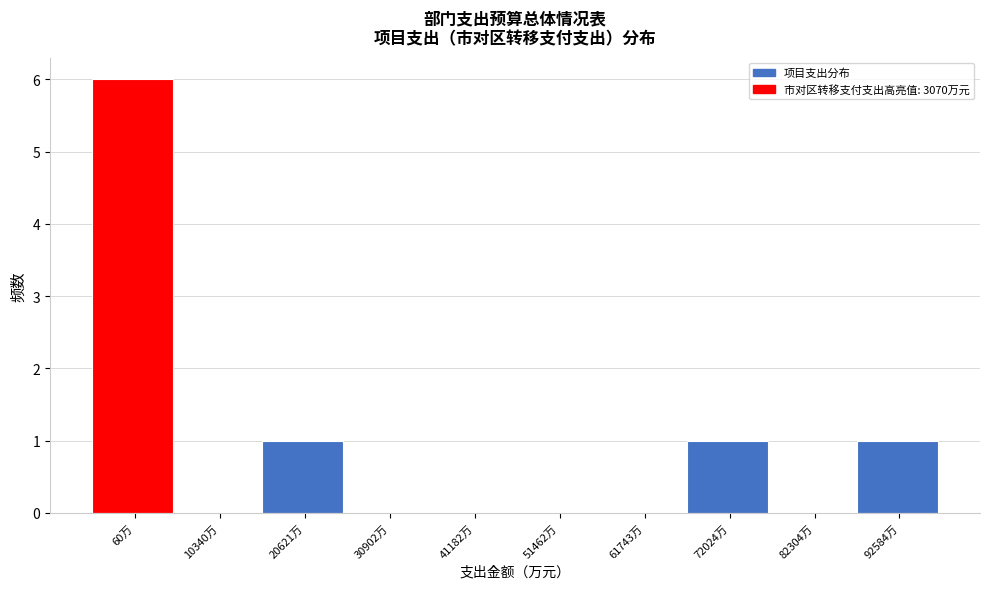

Reading left to right, what are all the values shown in this chart?

60万=6	10340万=0	20621万=1	30902万=0	41182万=0	51462万=0	61743万=0	72024万=1	82304万=0	92584万=1